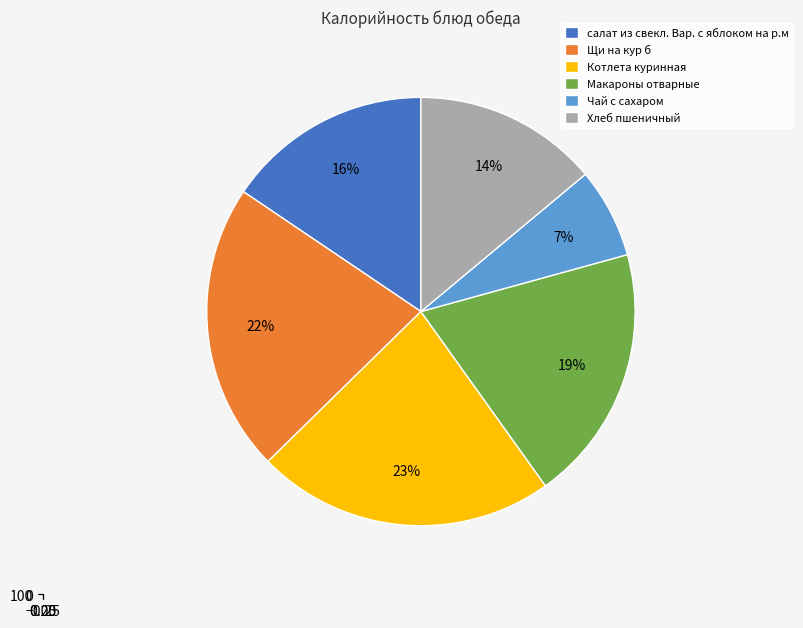

True or false: Чай с сахаром accounts for 1% of the total.

False